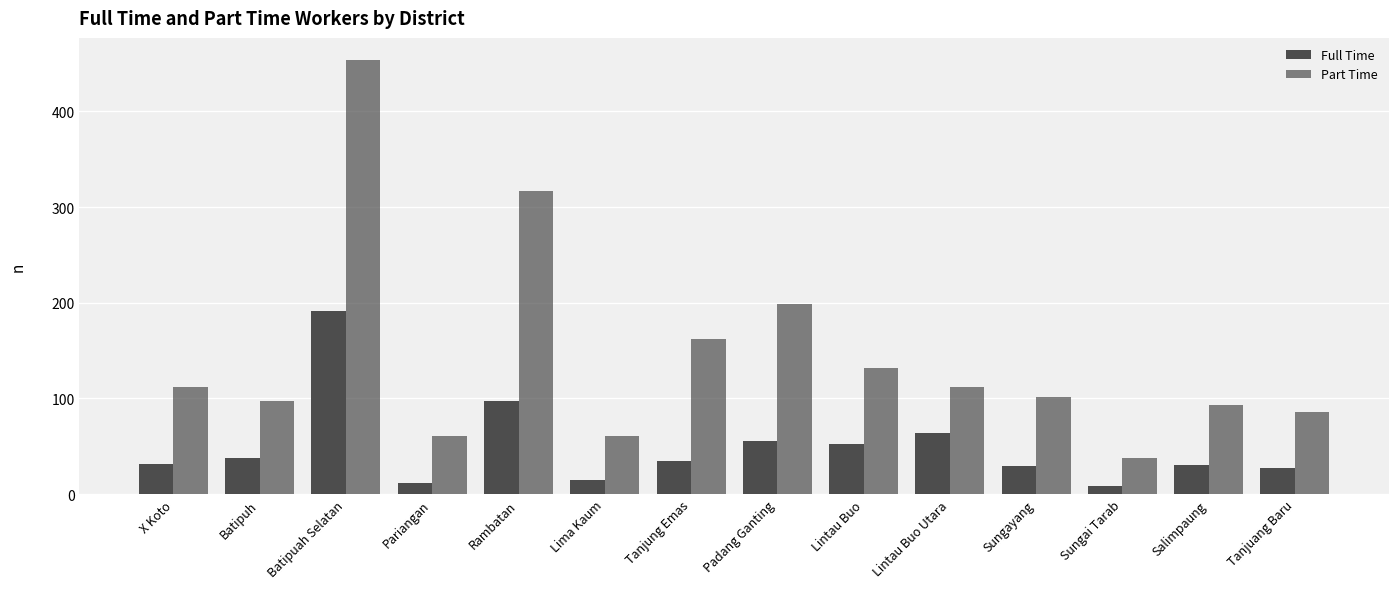

Is it true that Part Time equals 278 at Tanjung Emas?

False